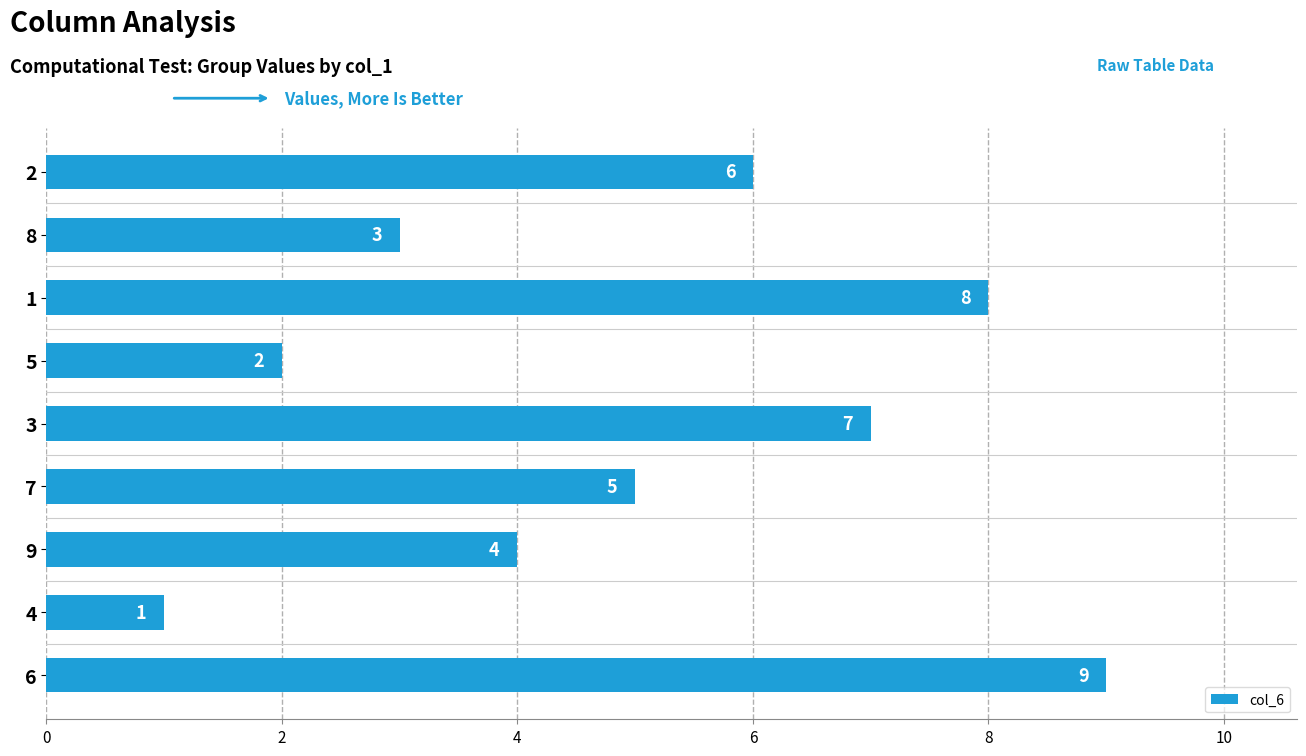

Reading bottom to top, extract all data points from this chart.

6=9	4=1	9=4	7=5	3=7	5=2	1=8	8=3	2=6